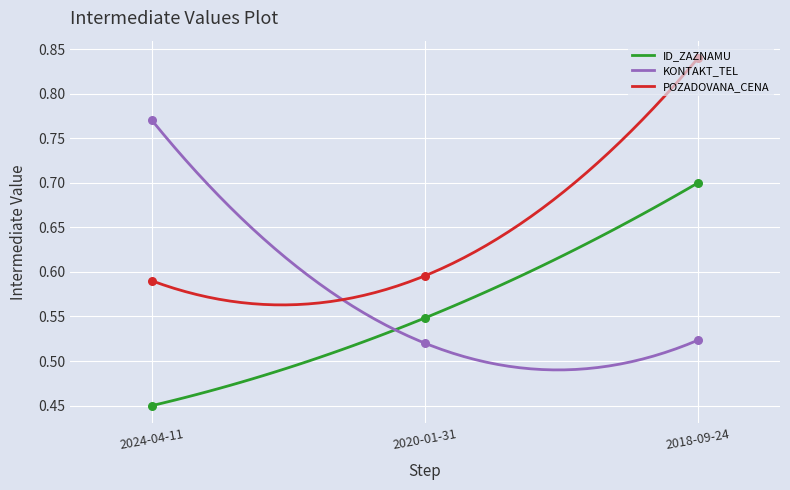

Which series has the largest Y range (max minus min)?

POZADOVANA_CENA